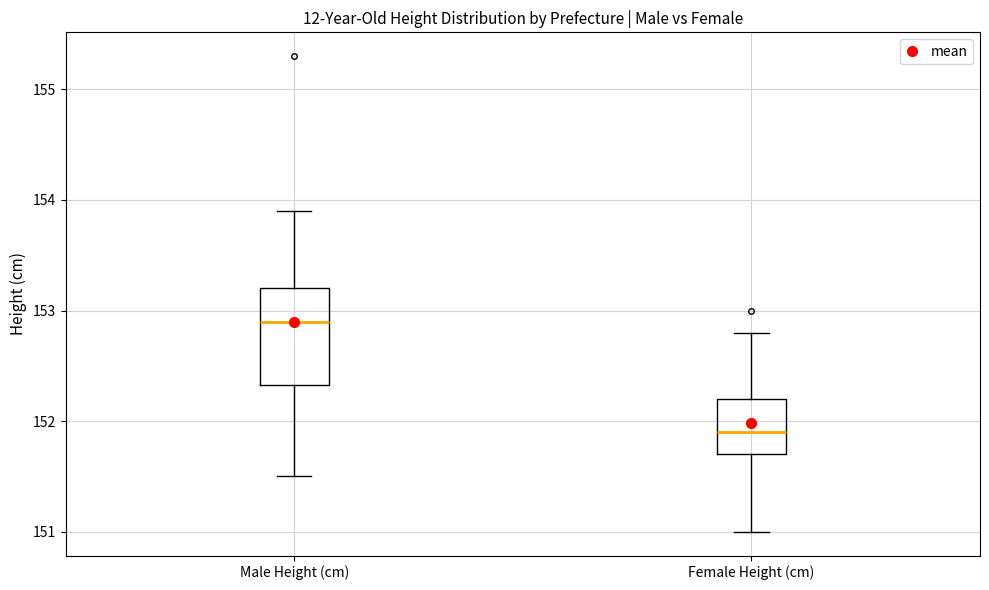

Reading left to right, read every box against the y-axis: the position of its median line, the range the box covers, and the ends of its whiskers. The values are not printed on the chart, so give them approximately, as read against the axis.

Male Height (cm): median 152.9, box 152.3 to 153.2, whiskers 151.5 to 153.9
Female Height (cm): median 151.9, box 151.7 to 152.2, whiskers 151.0 to 152.8